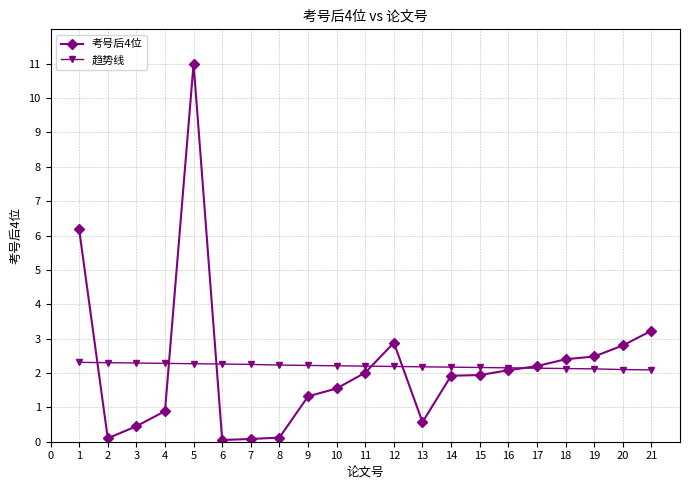

What is the minimum value for 考号后4位?

0.1